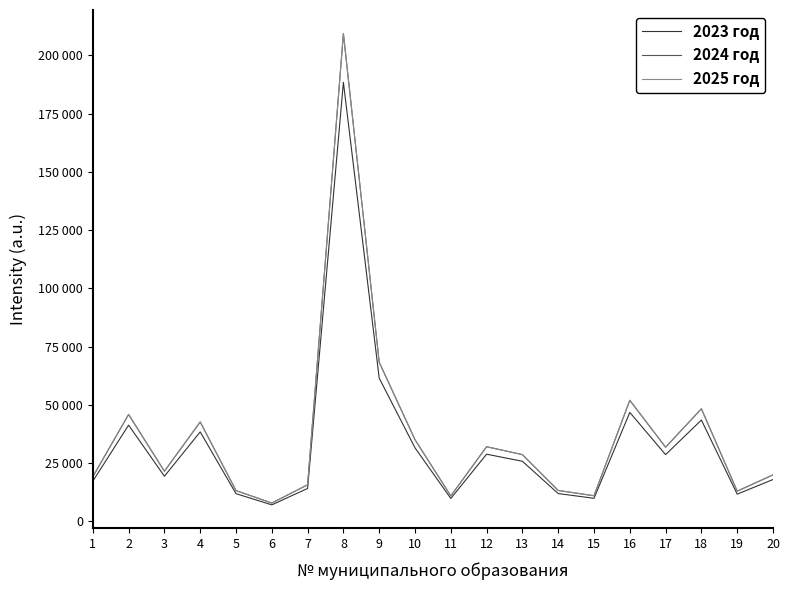

What is the average value of the 2024 год series?

36964